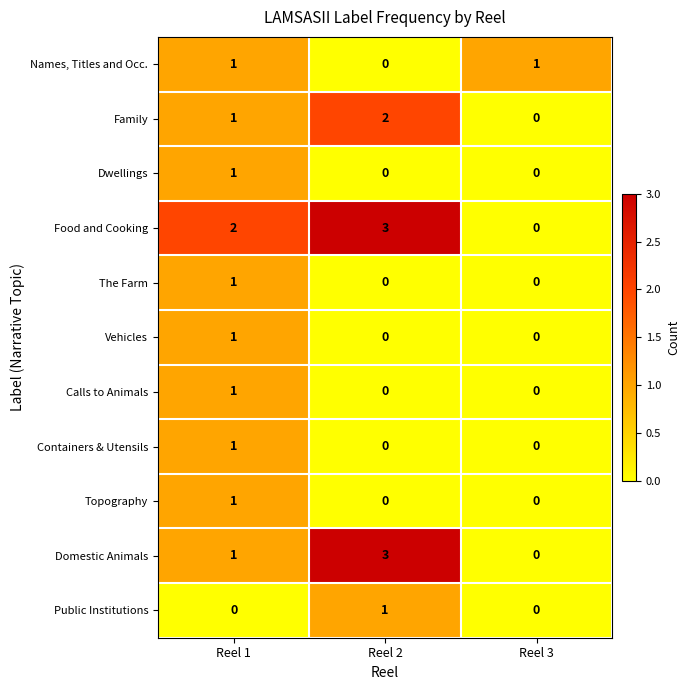

Which category has the highest value in the Food and Cooking series?

Reel 2